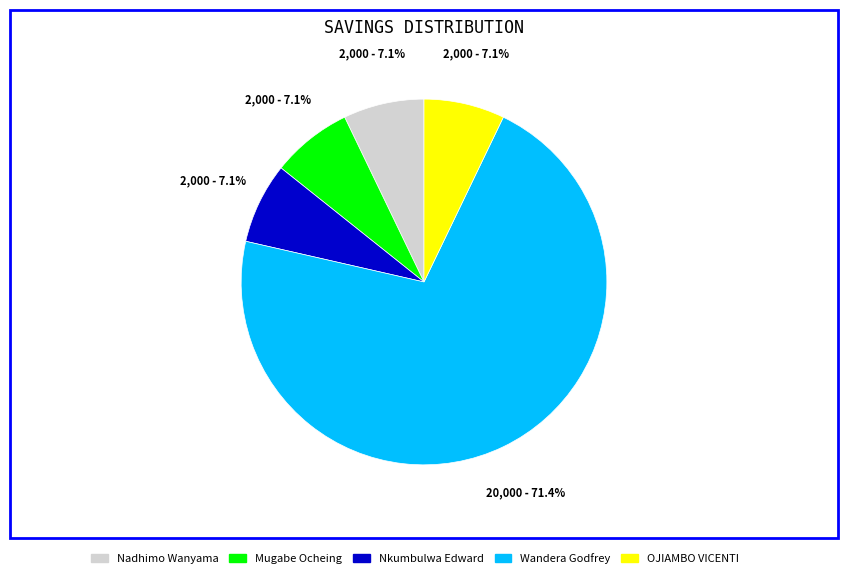

Does any single category account for the majority?

Yes